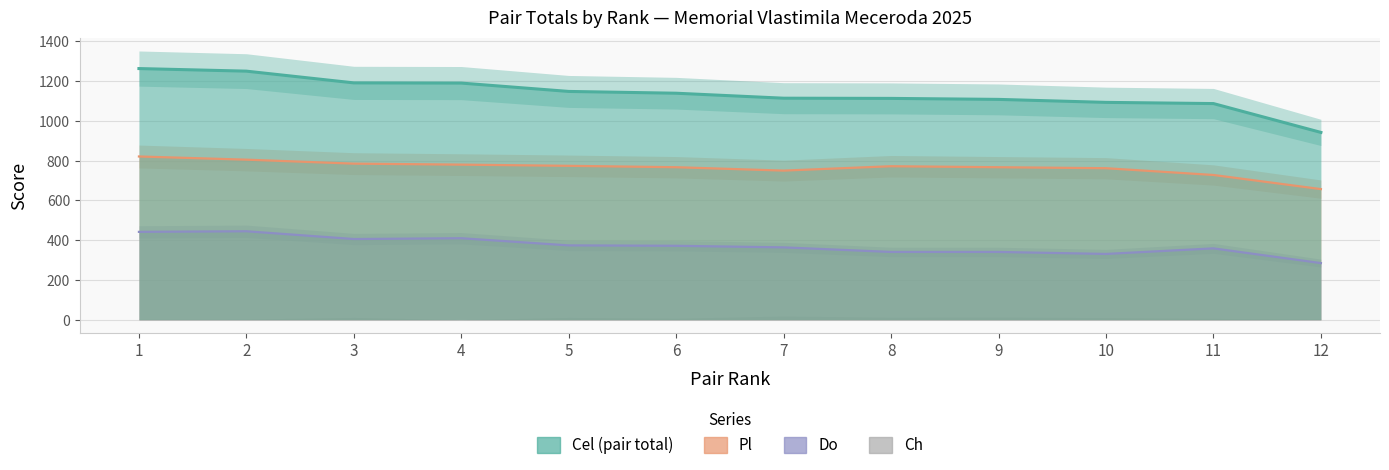

How many data points does each series have?

12